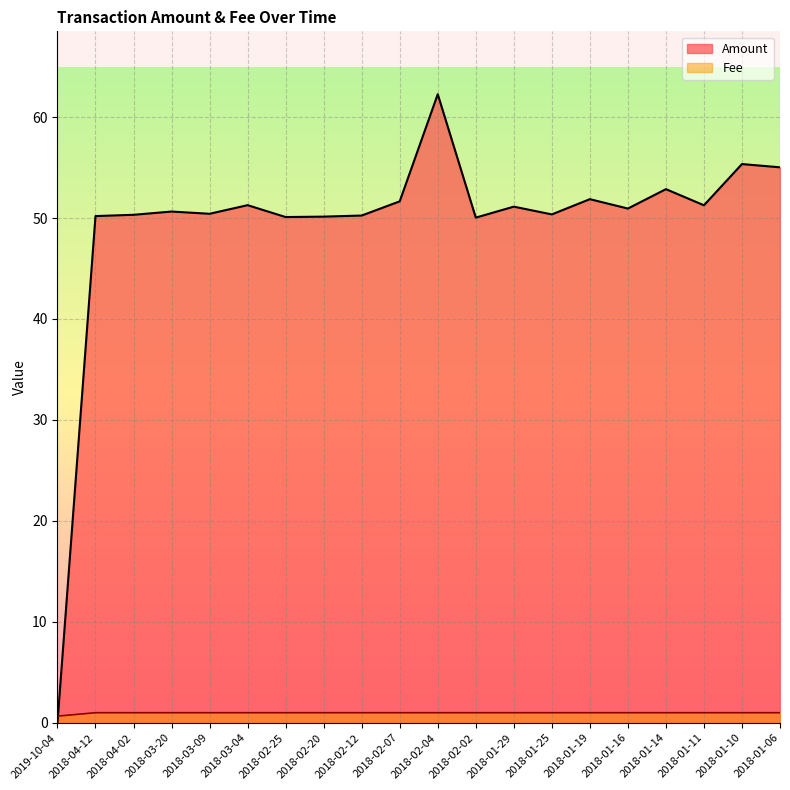

List the series in order of their overall mean, lowest first.

Fee, Amount